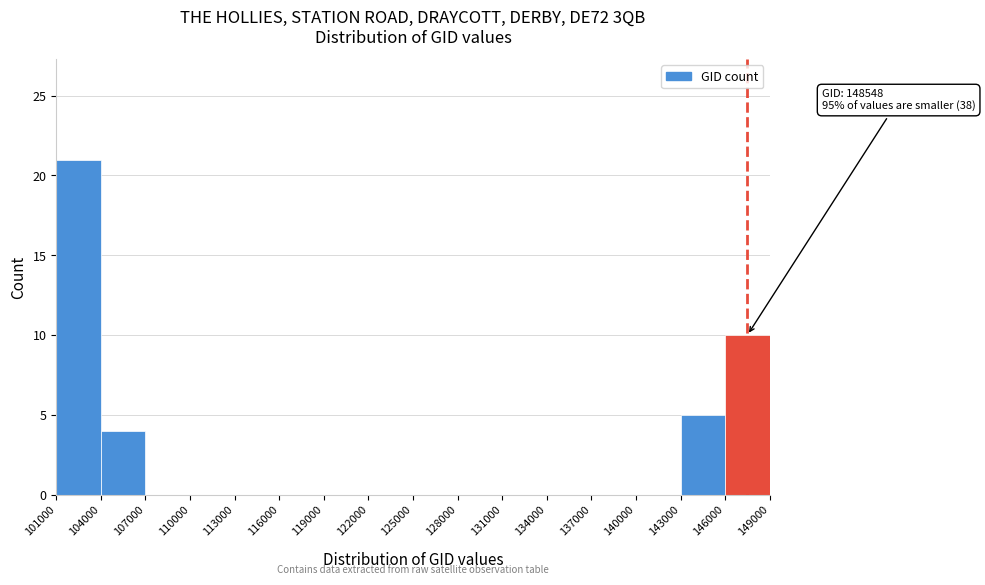

Which range on the x-axis has the tallest bar?

101000 to 104000